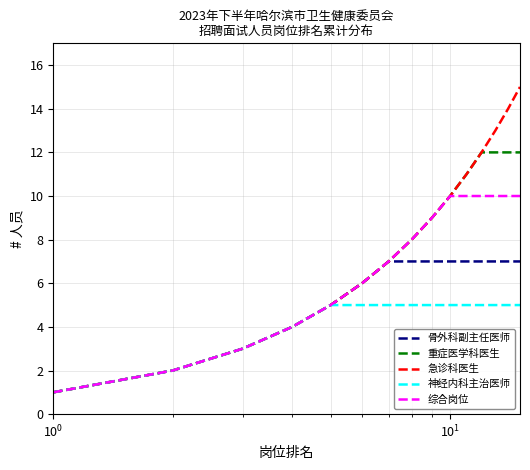

List the series in order of their peak value, highest first.

急诊科医生, 重症医学科医生, 综合岗位, 骨外科副主任医师, 神经内科主治医师